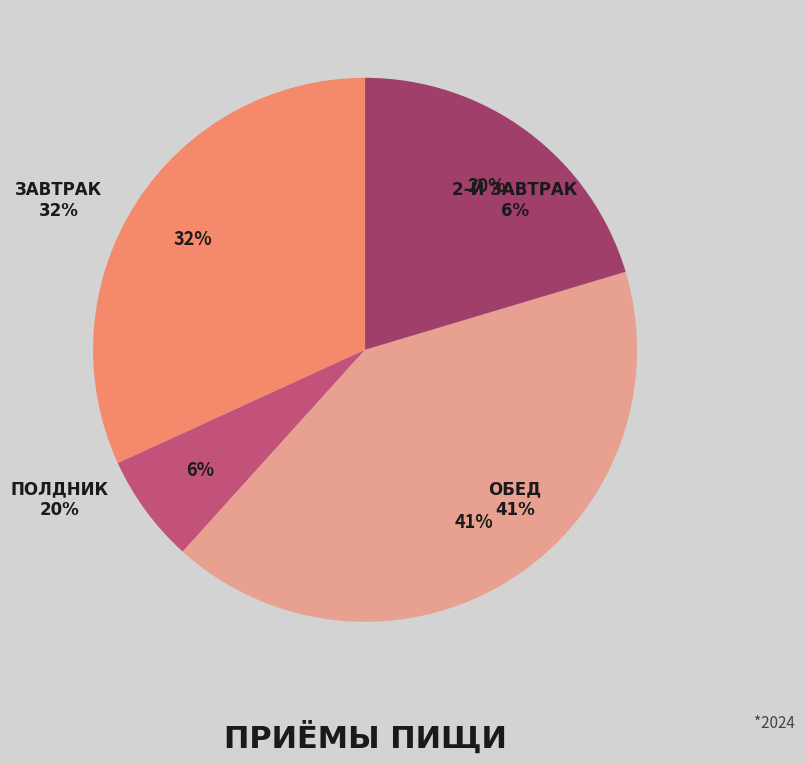

Count the number of slices in the pie.

4